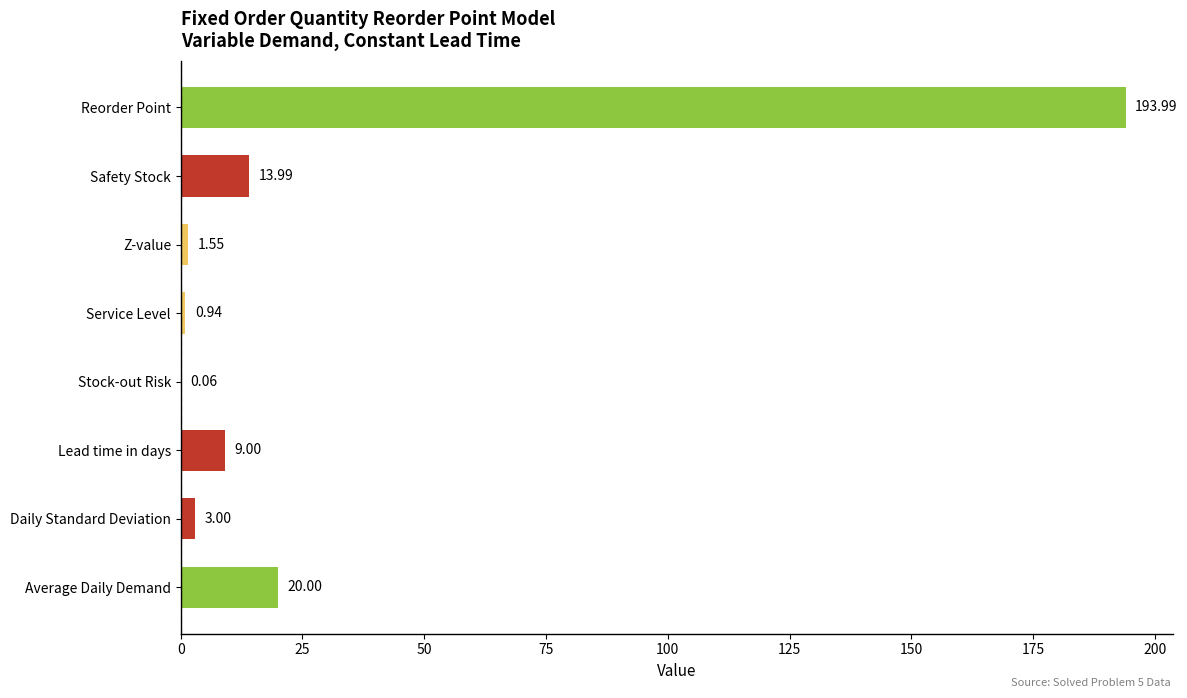

What is the change in value from Lead time in days to Service Level?

-8.1